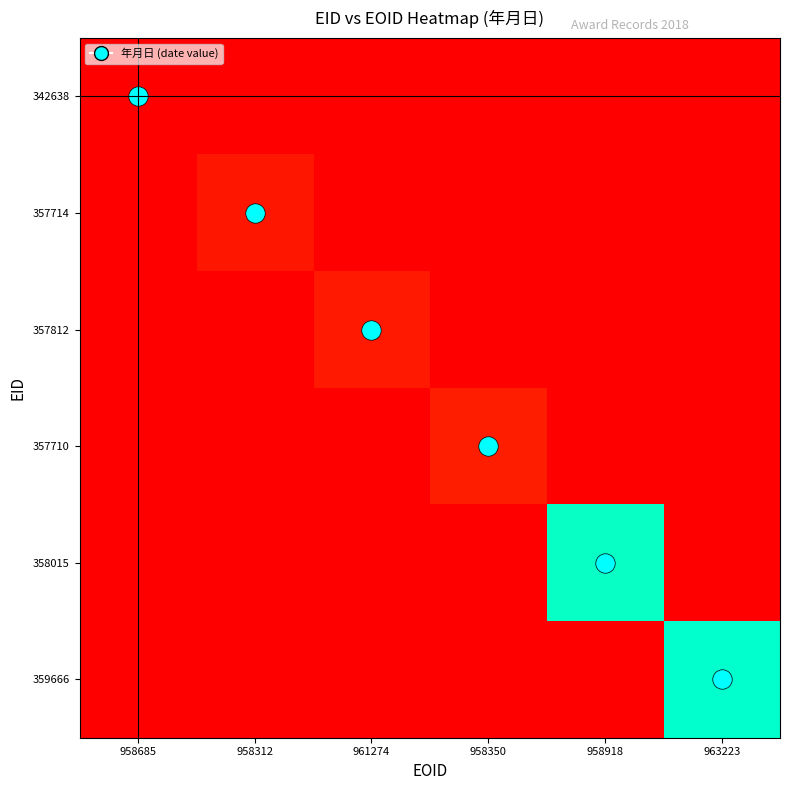

Reading right to left, list all the values displayed in this chart.

342638: 963223=0.0	958918=0.0	958350=0.0	961274=0.0	958312=0.0	958685=0.0
357714: 963223=0.0	958918=0.0	958350=0.0	961274=0.0	958312=0.1	958685=0.0
357812: 963223=0.0	958918=0.0	958350=0.0	961274=0.1	958312=0.0	958685=0.0
357710: 963223=0.0	958918=0.0	958350=0.1	961274=0.0	958312=0.0	958685=0.0
358015: 963223=0.0	958918=1.0	958350=0.0	961274=0.0	958312=0.0	958685=0.0
359666: 963223=1.0	958918=0.0	958350=0.0	961274=0.0	958312=0.0	958685=0.0